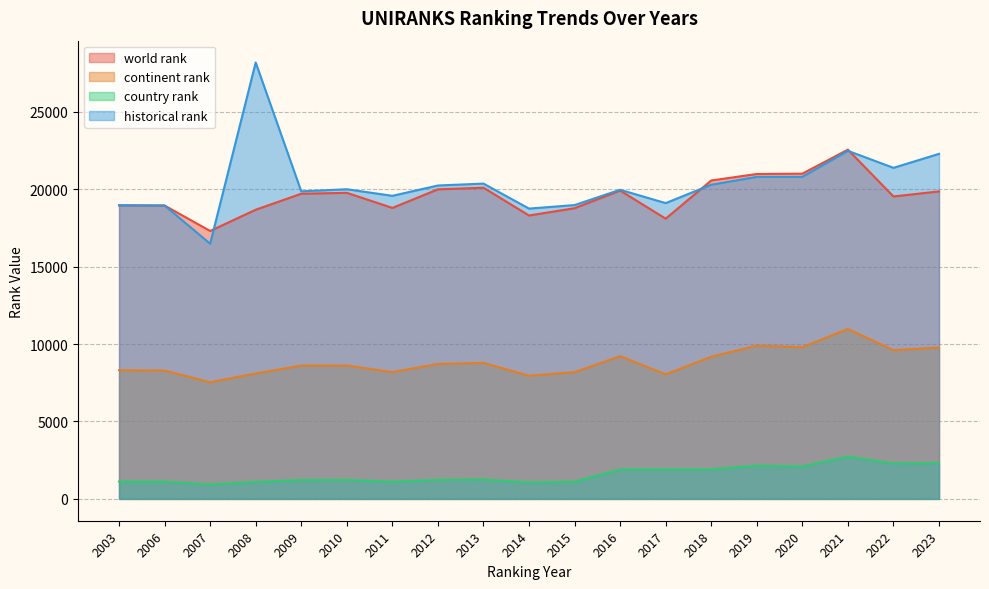

How many data points in country rank are less than 1232?

9